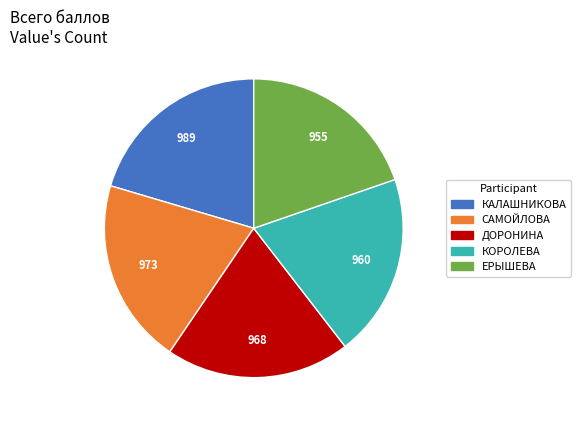

Approximately how many times larger is the value at ДОРОНИНА compared to КАЛАШНИКОВА?

1.0